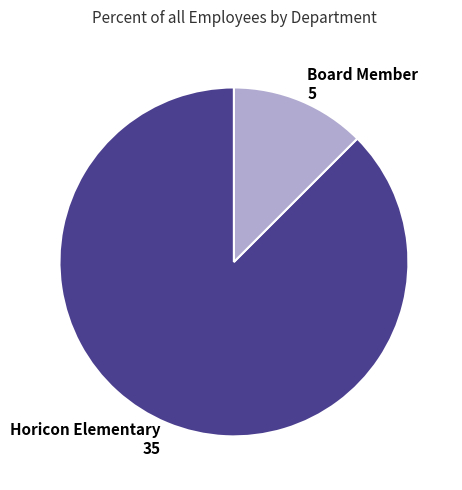

Is the sum of Horicon Elementary and Board Member greater than half?

Yes